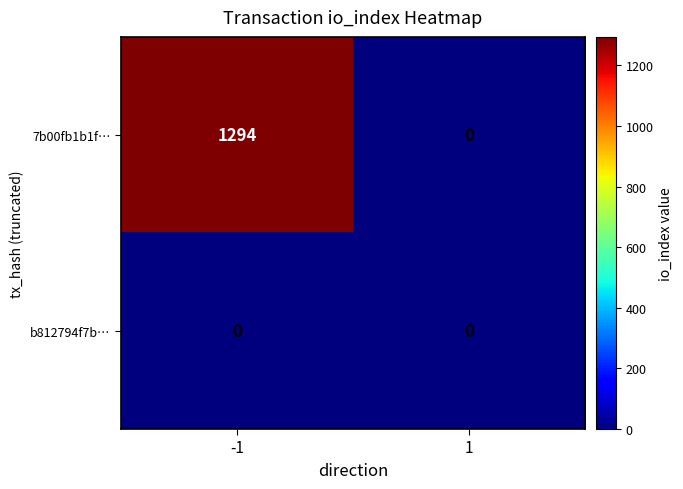

Reading right to left, transcribe all the data shown in this chart.

7b00fb1b1f…: 0	1294
b812794f7b…: 0	0